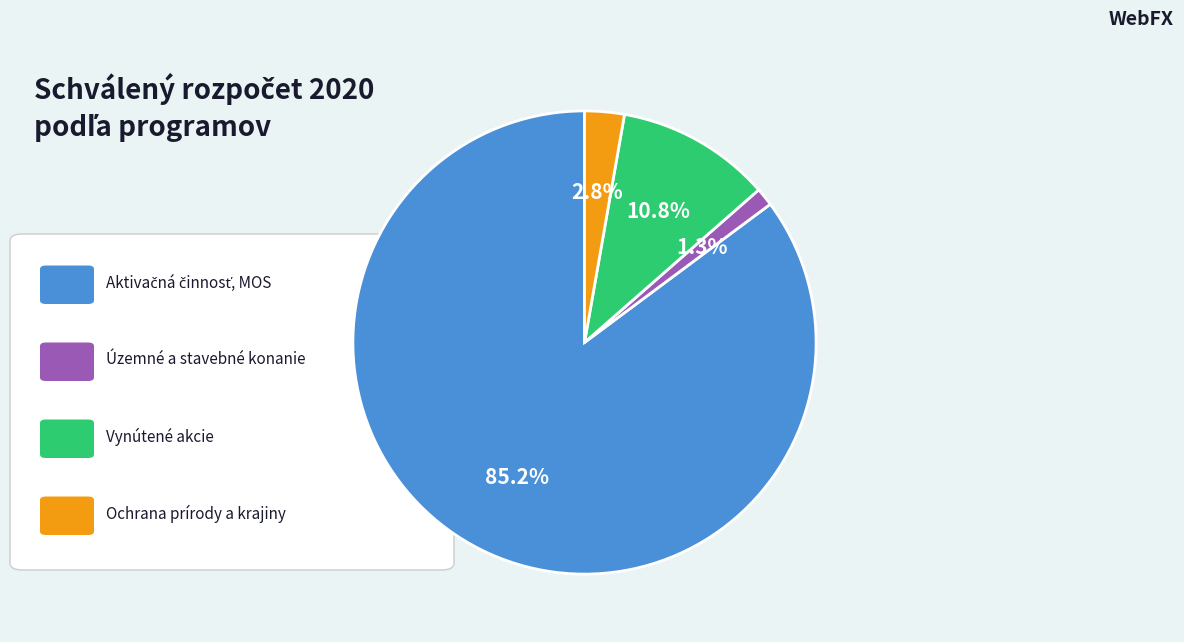

Does any single category account for the majority?

Yes